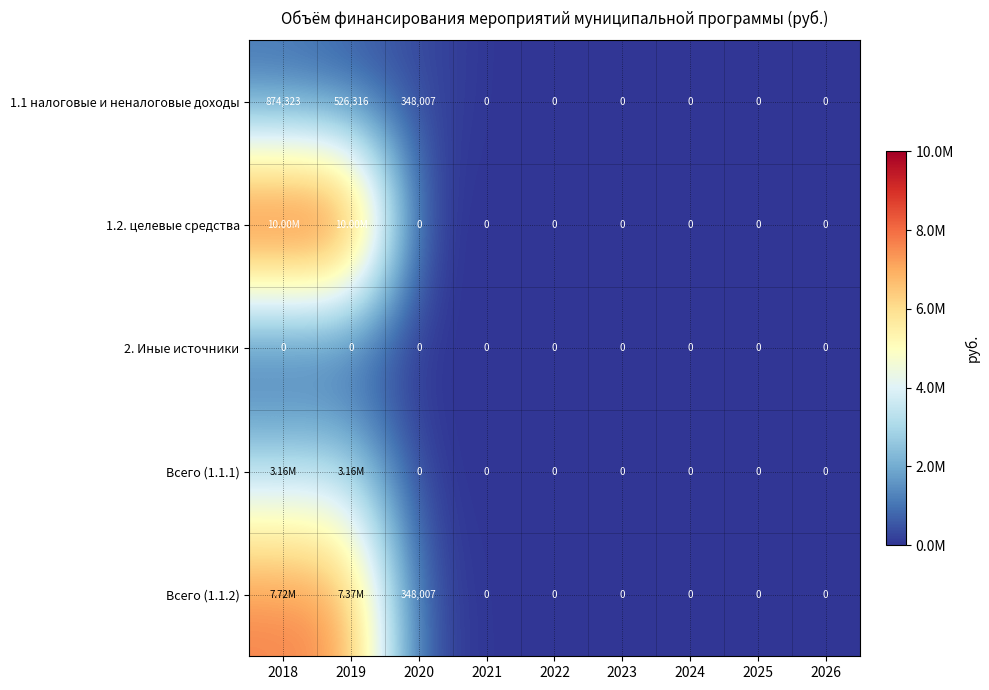

What is the maximum value shown in the chart?

10000000.0